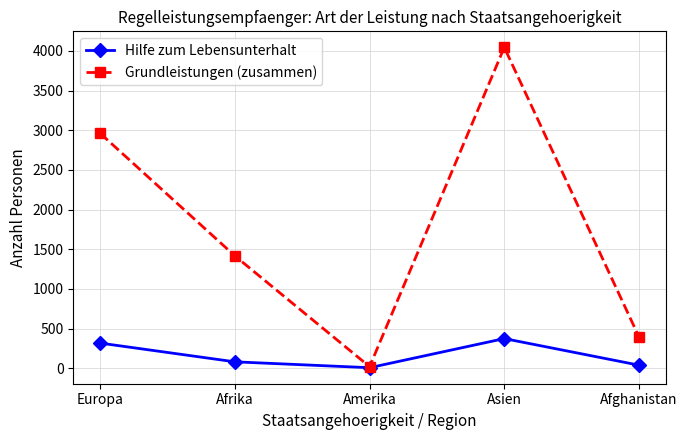

What is the average value of the Grundleistungen (zusammen) series?

1767